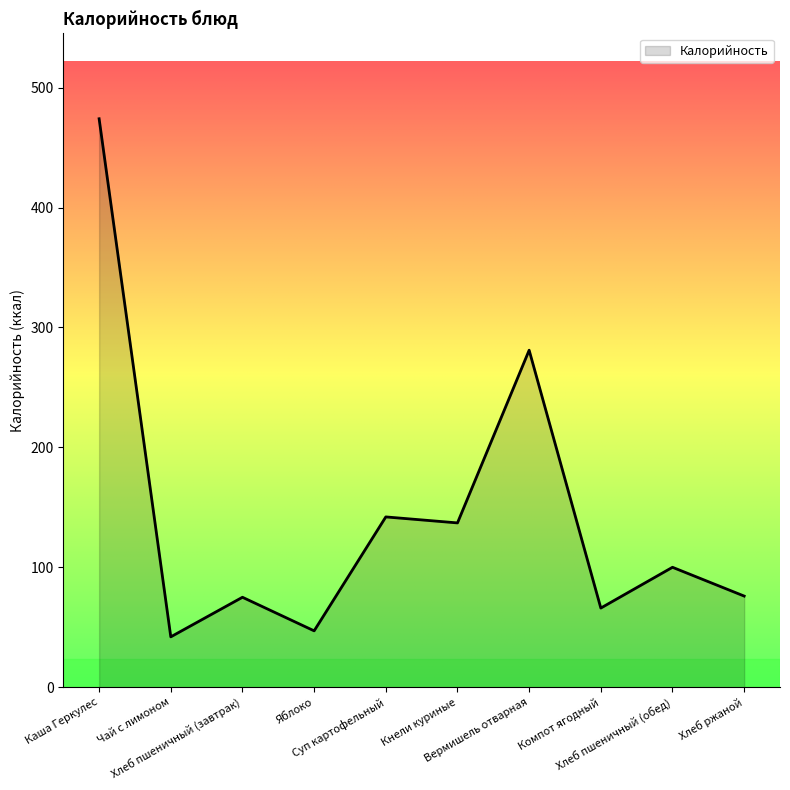

What is the average value?

144